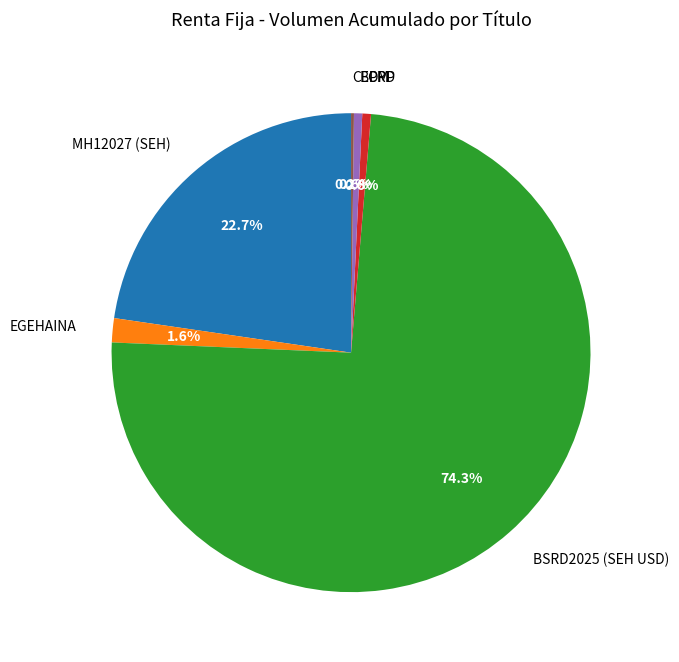

What is the largest slice in the pie chart?

BSRD2025 (SEH USD)